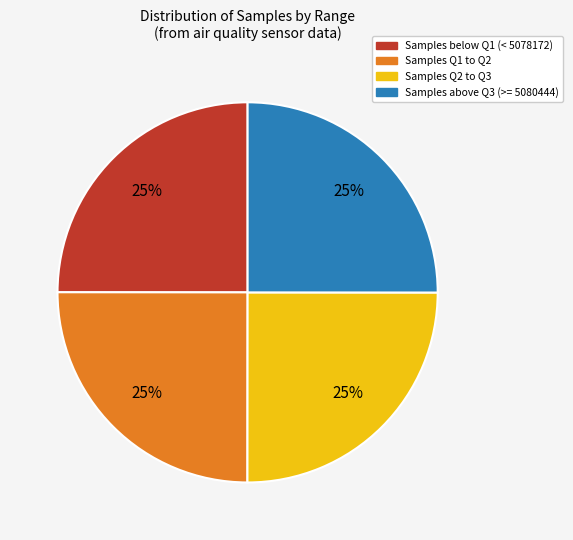

Does any single category account for the majority?

No